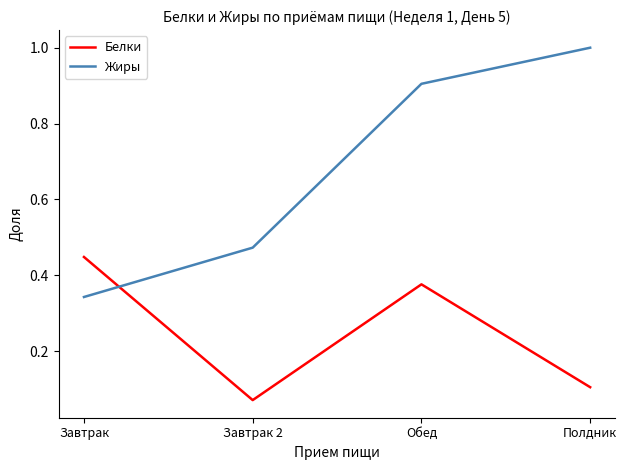

Between which two adjacent categories do Жиры and Белки first intersect?

Завтрак and Завтрак 2